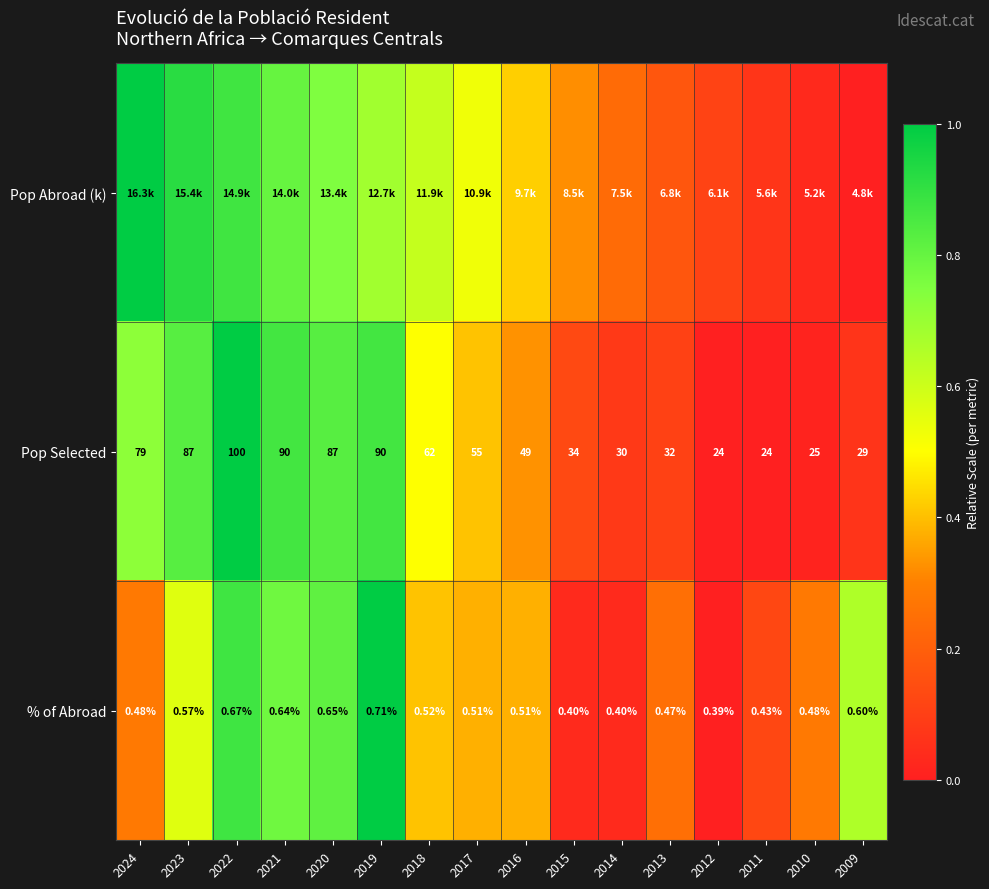

Is the value of Pop Selected at 2010 greater than the value of % of Abroad at 2010?

Yes